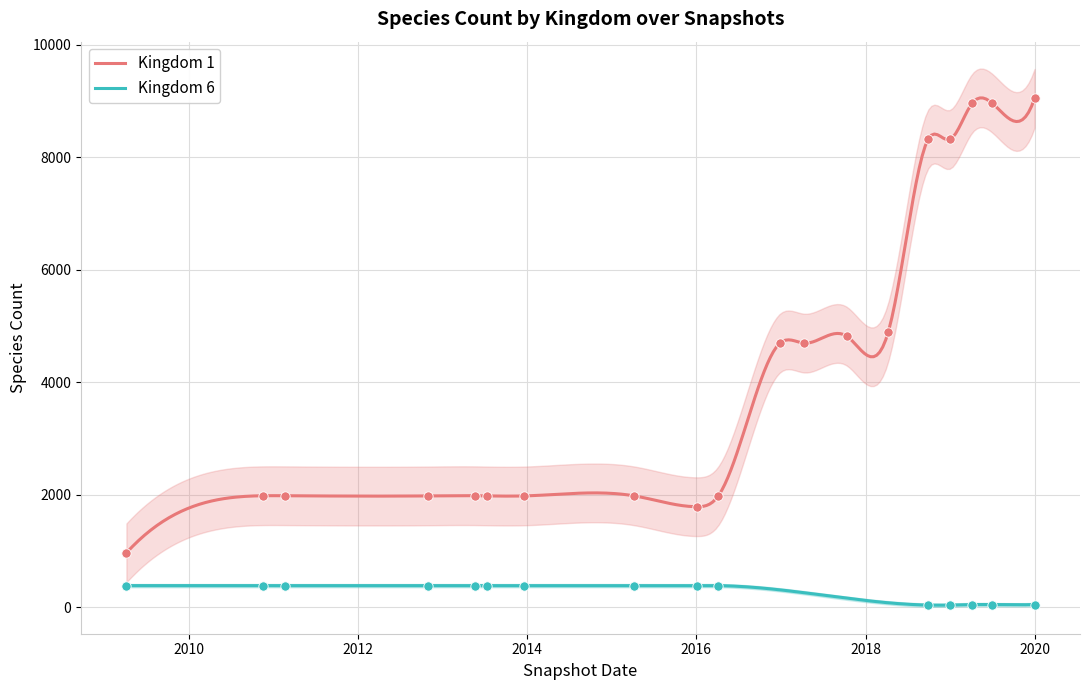

What is the maximum value for Kingdom 6?

386.0